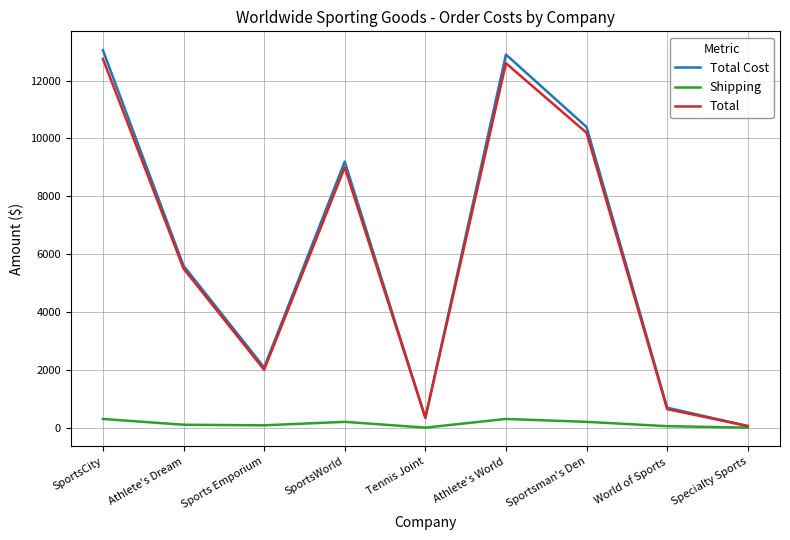

In Shipping, how many points are lower than both neighbors (excluding endpoints)?

2